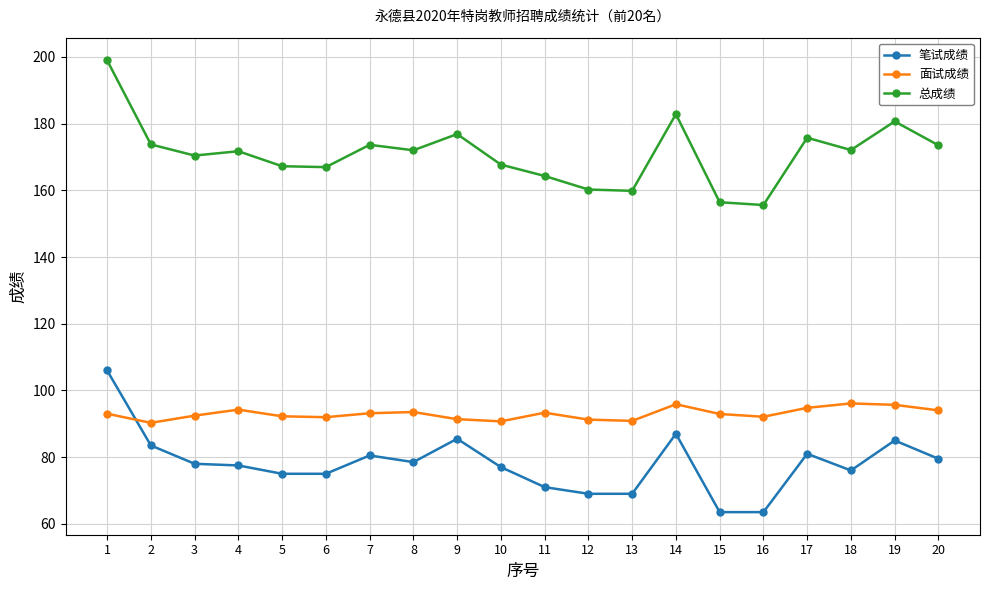

True or false: 笔试成绩 and 总成绩 intersect in this chart.

False